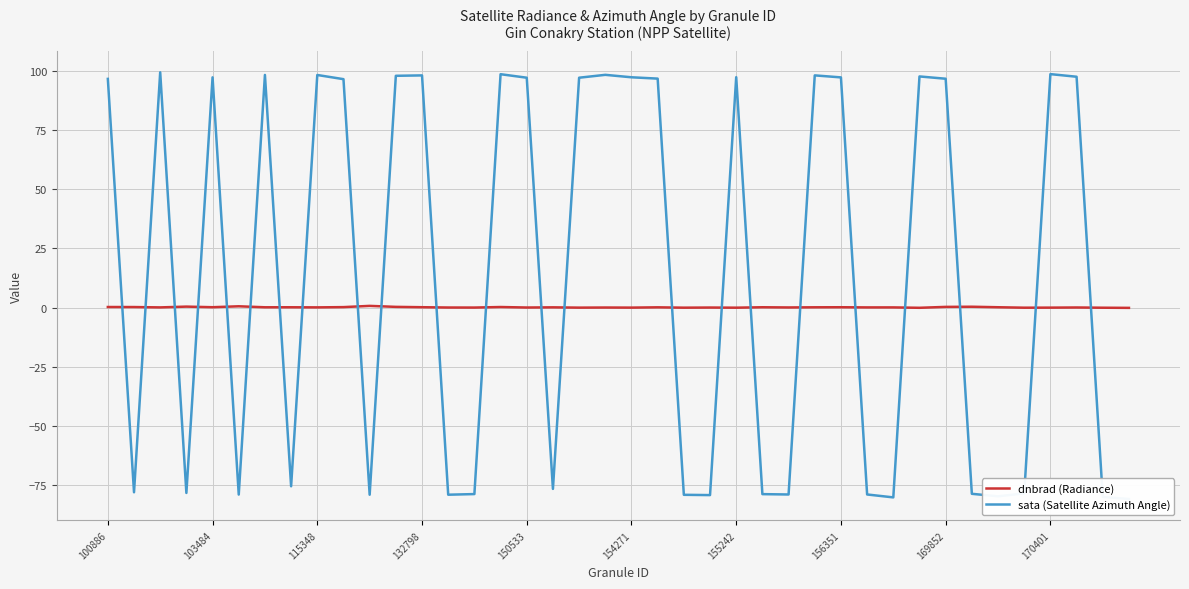

Which series has the widest spread of values?

sata (Satellite Azimuth Angle)